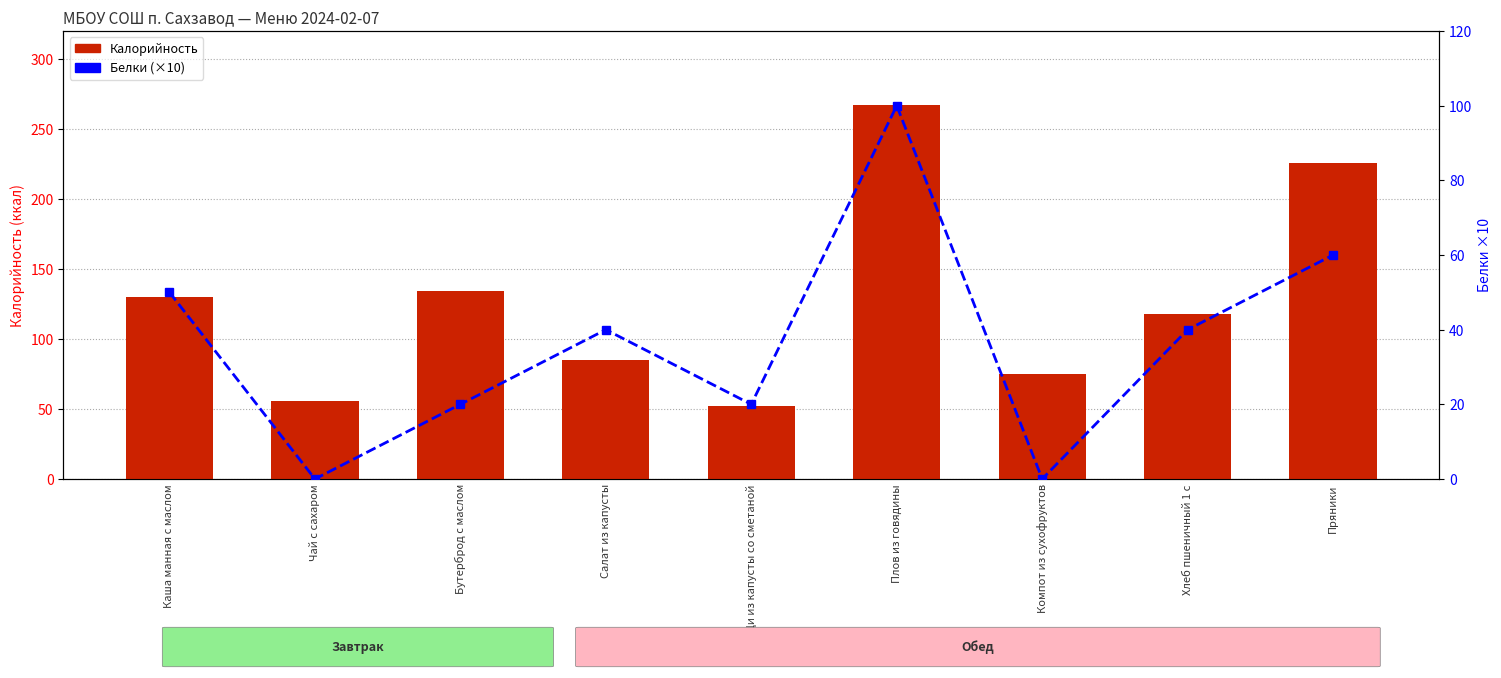

What is the difference between the maximum and second lowest values in the Калорийность series?

211